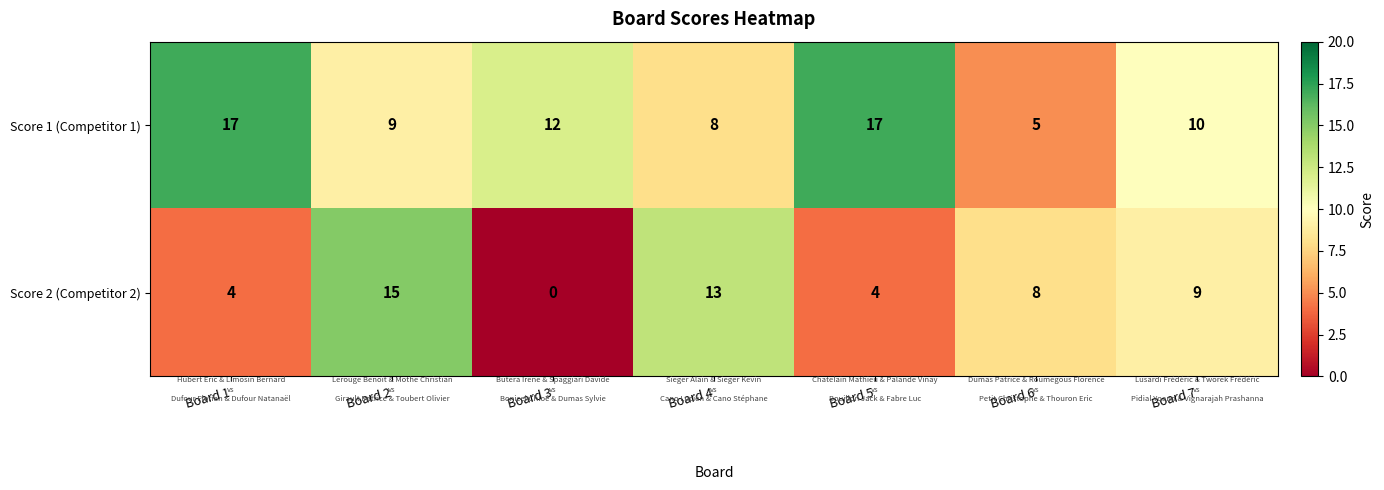

The value of Score 2 (Competitor 2) at Board 3 is 0. True or false?

True